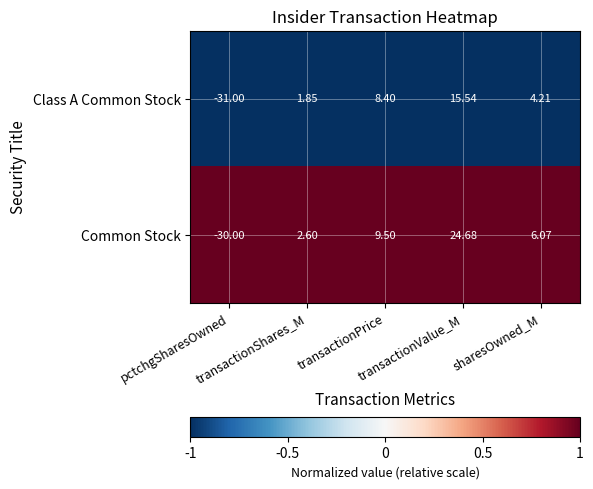

Between pctchgSharesOwned and transactionPrice, which series saw the biggest shift?

Common Stock